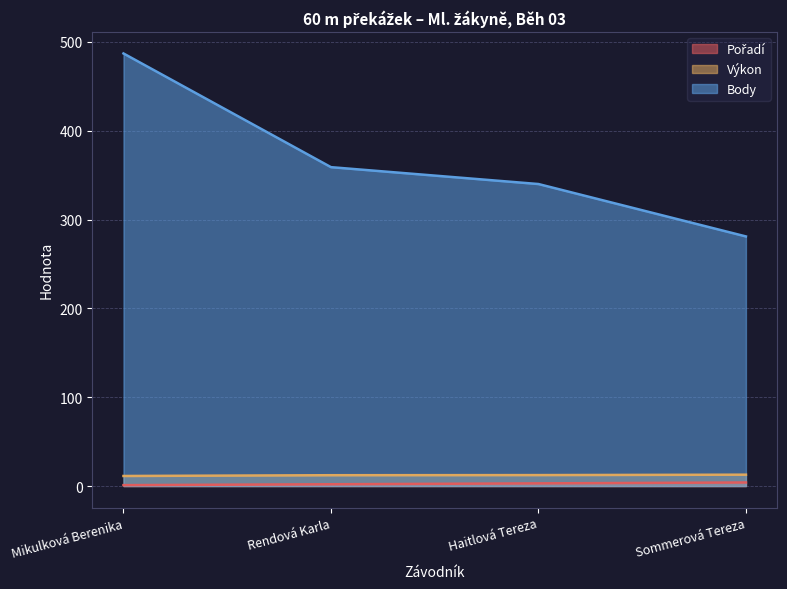

What is the lowest value of the Pořadí series?

1.0